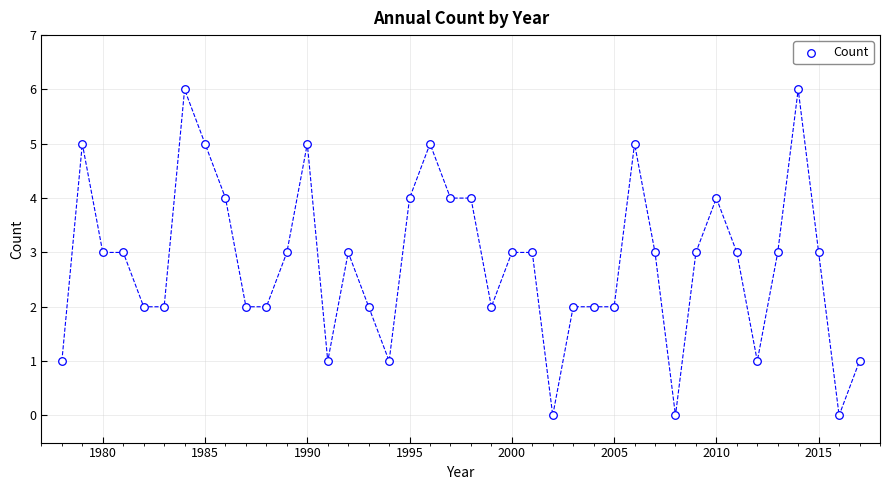

What is the range of Y values (max minus min)?

6